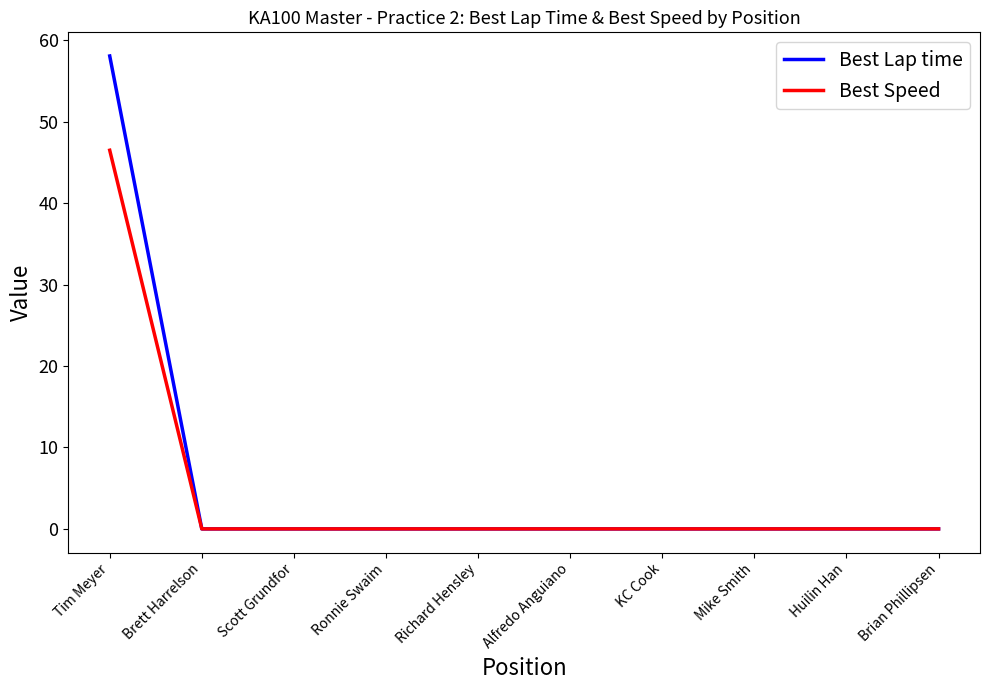

Which category has the highest value across all series?

Tim Meyer